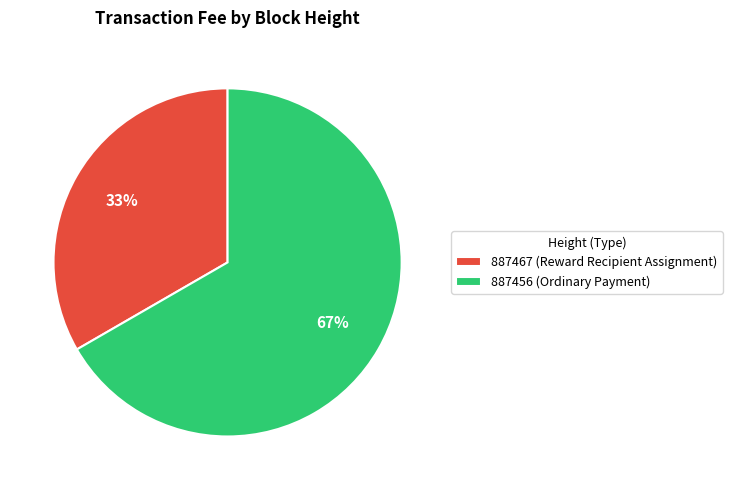

How many slices are in this pie chart?

2